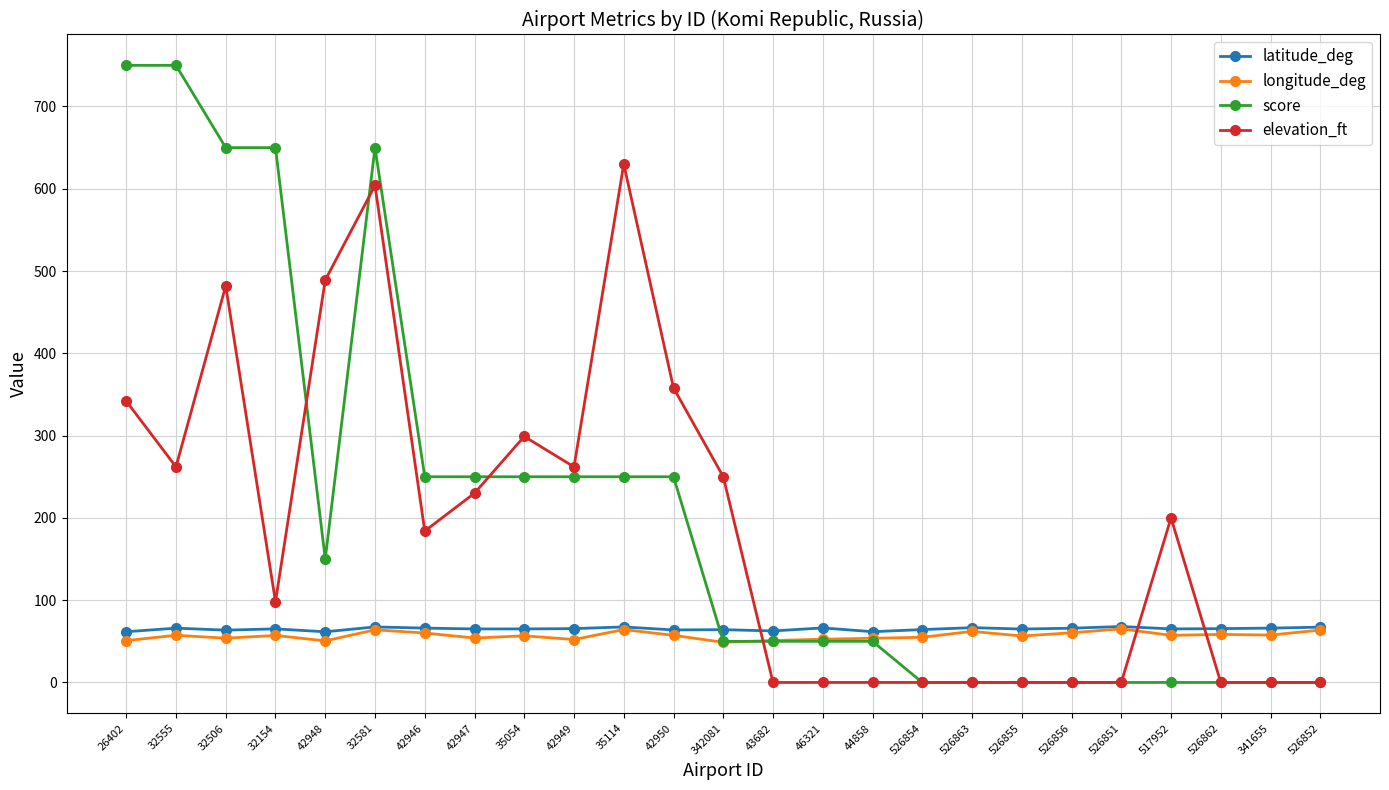

At which label does elevation_ft reach its peak?

35114